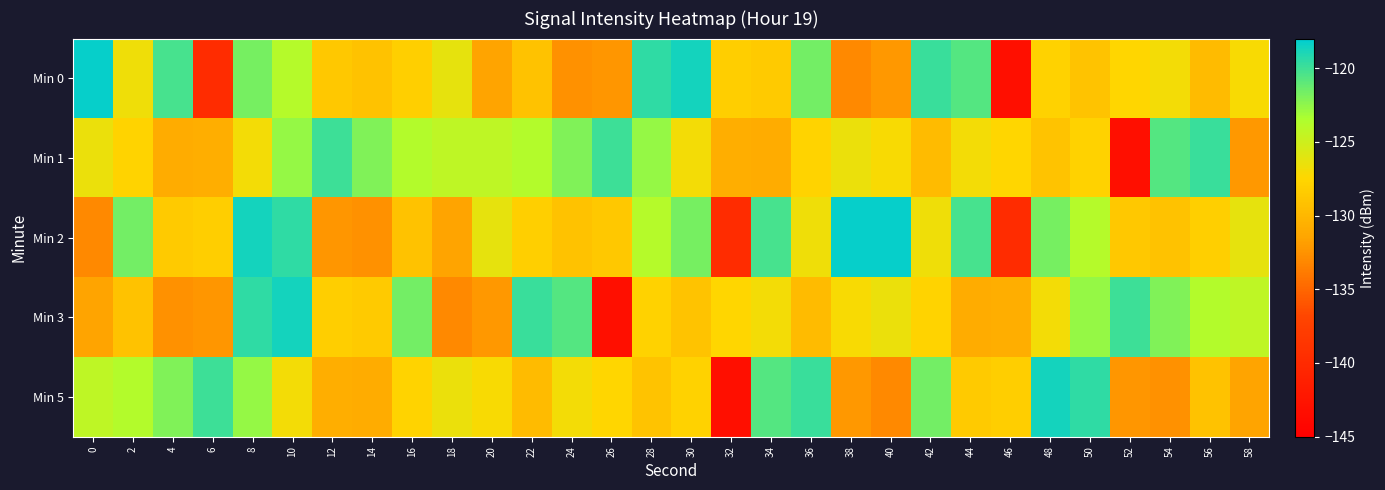

Reading left to right, list all the values displayed in this chart.

Min 0: 0=-118.3	2=-126.7	4=-120.2	6=-139.8	8=-121.7	10=-123.9	12=-128.5	14=-129.1	16=-128.1	18=-126.3	20=-131.6	22=-129.1	24=-132.6	26=-132.3	28=-119.5	30=-118.7	32=-128.2	34=-128.4	36=-121.7	38=-133.0	40=-132.2	42=-119.9	44=-120.7	46=-143.2	48=-127.9	50=-129.0	52=-127.6	54=-126.9	56=-129.6	58=-127.1
Min 1: 0=-126.5	2=-127.7	4=-130.9	6=-130.8	8=-127.0	10=-122.7	12=-120.0	14=-122.1	16=-123.8	18=-124.2	20=-124.2	22=-123.8	24=-122.1	26=-120.0	28=-122.7	30=-127.0	32=-130.8	34=-130.9	36=-127.7	38=-126.5	40=-127.1	42=-129.6	44=-126.9	46=-127.6	48=-129.0	50=-127.9	52=-143.2	54=-120.7	56=-119.9	58=-132.2
Min 2: 0=-133.0	2=-121.7	4=-128.4	6=-128.2	8=-118.7	10=-119.5	12=-132.3	14=-132.6	16=-129.1	18=-131.6	20=-126.3	22=-128.1	24=-129.1	26=-128.5	28=-123.9	30=-121.7	32=-139.8	34=-120.2	36=-126.7	38=-118.3	40=-118.3	42=-126.7	44=-120.2	46=-139.8	48=-121.7	50=-123.9	52=-128.5	54=-129.1	56=-128.1	58=-126.3
Min 3: 0=-131.6	2=-129.1	4=-132.6	6=-132.3	8=-119.5	10=-118.7	12=-128.2	14=-128.4	16=-121.7	18=-133.0	20=-132.2	22=-119.9	24=-120.7	26=-143.2	28=-127.9	30=-129.0	32=-127.6	34=-126.9	36=-129.6	38=-127.1	40=-126.5	42=-127.7	44=-130.9	46=-130.8	48=-127.0	50=-122.7	52=-120.0	54=-122.1	56=-123.8	58=-124.2
Min 5: 0=-124.2	2=-123.8	4=-122.1	6=-120.0	8=-122.7	10=-127.0	12=-130.8	14=-130.9	16=-127.7	18=-126.5	20=-127.1	22=-129.6	24=-126.9	26=-127.6	28=-129.0	30=-127.9	32=-143.2	34=-120.7	36=-119.9	38=-132.2	40=-133.0	42=-121.7	44=-128.4	46=-128.2	48=-118.7	50=-119.5	52=-132.3	54=-132.6	56=-129.1	58=-131.6